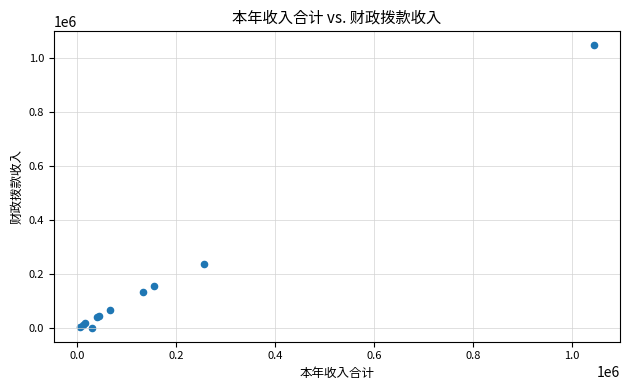

What Y value in the scatter plot is closest to 522427?

234713.3